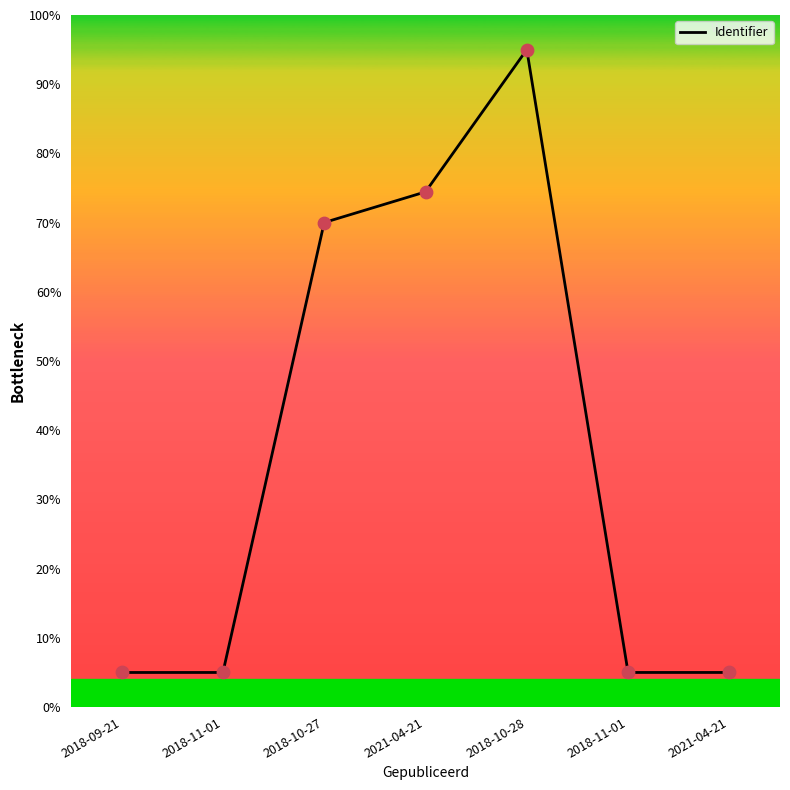

What is the ratio of the value at 2021-04-21 to the value at 2018-10-27?

0.1